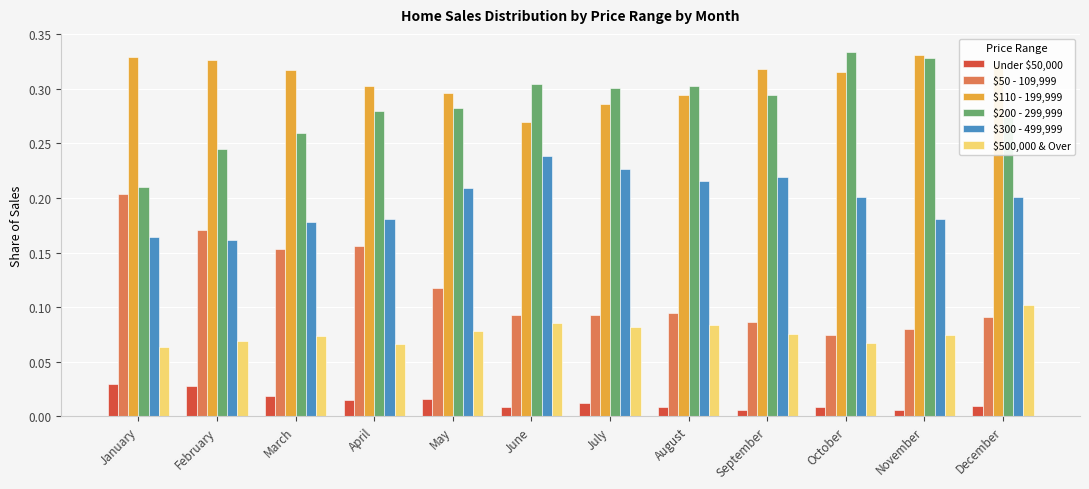

At how many categories does at least one series exceed 0?

12